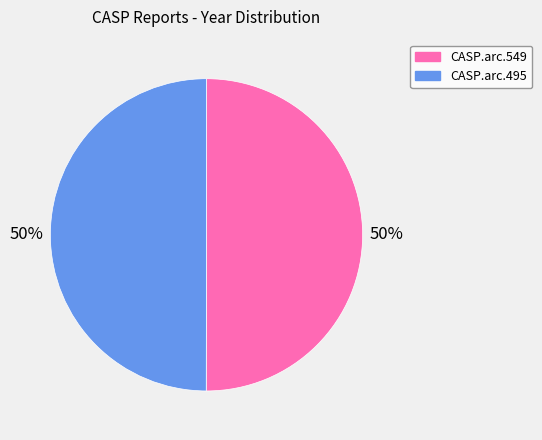

Do CASP.arc.495 and CASP.arc.549 together represent more than half of the pie?

Yes